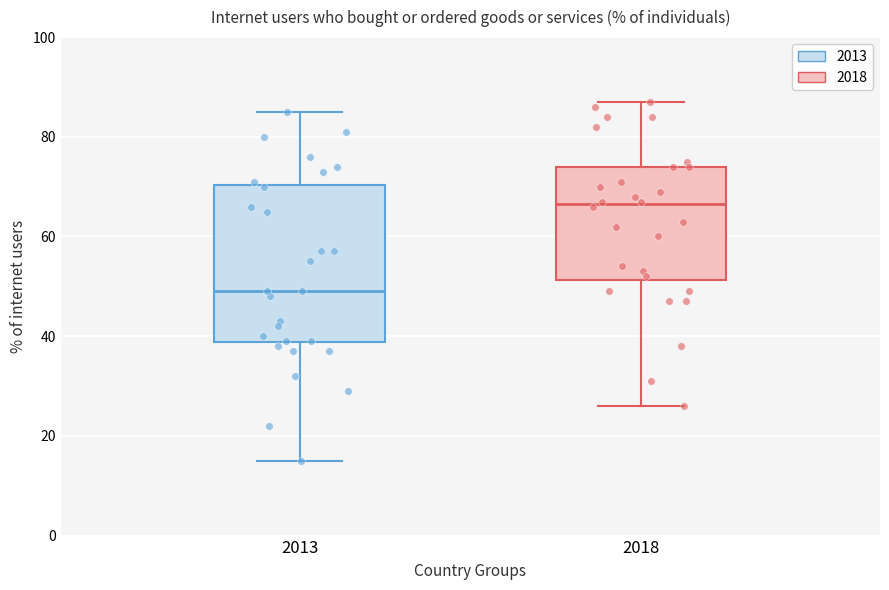

Reading left to right, read every box against the y-axis: the position of its median line, the range the box covers, and the ends of its whiskers. The values are not printed on the chart, so give them approximately, as read against the axis.

2013: median 50, box 38 to 70, whiskers 16 to 86
2018: median 66, box 52 to 74, whiskers 26 to 88